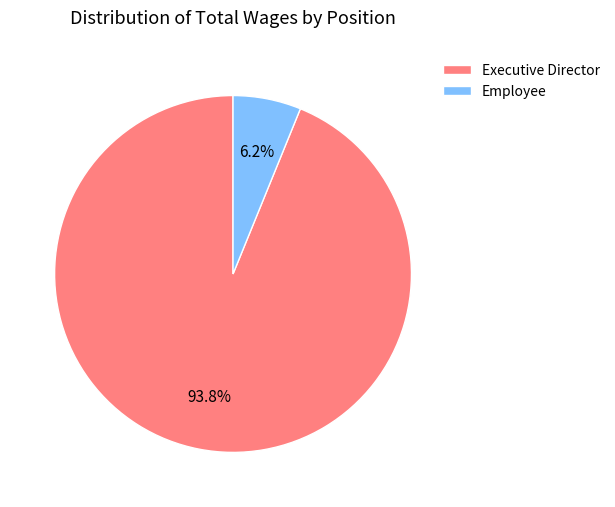

Is the sum of Employee and Executive Director greater than half?

Yes